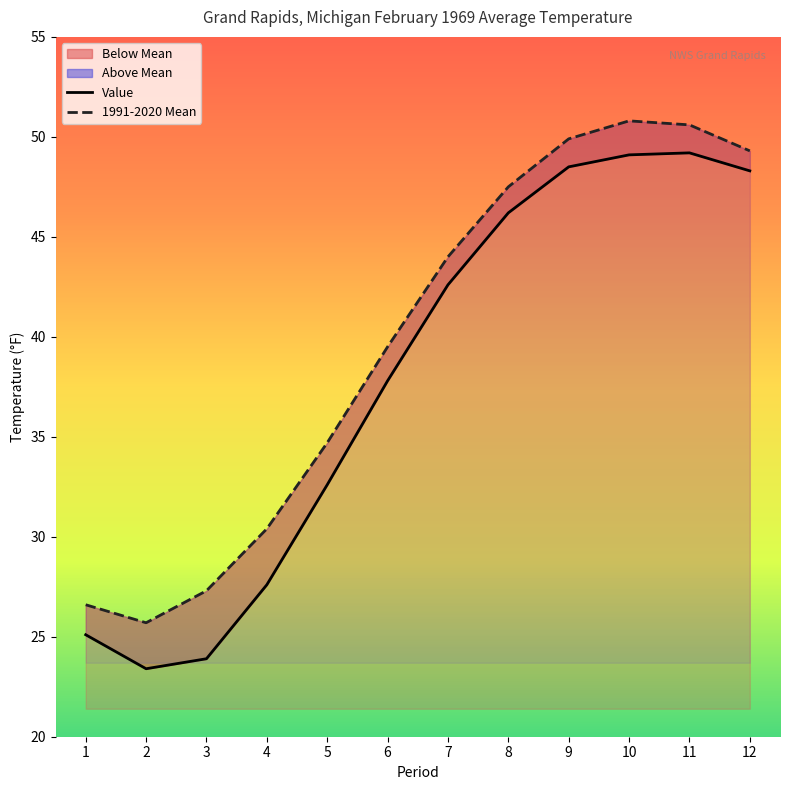

List the series in order of their peak value, lowest first.

Value, 1991-2020 Mean